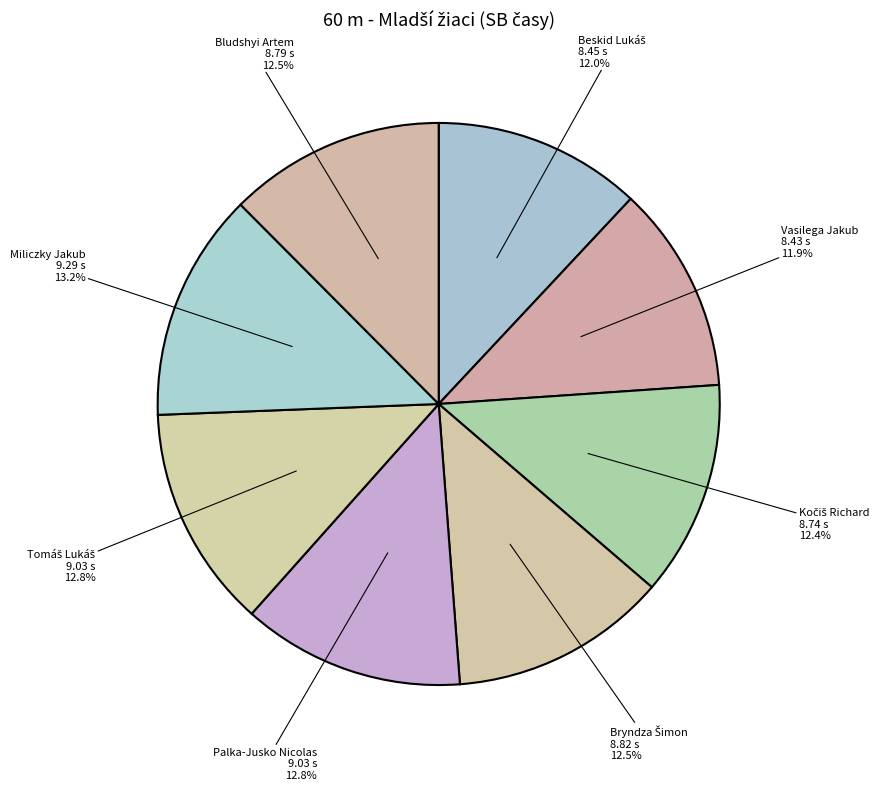

What percentage is NOT represented by Miliczky Jakub?

86.8%